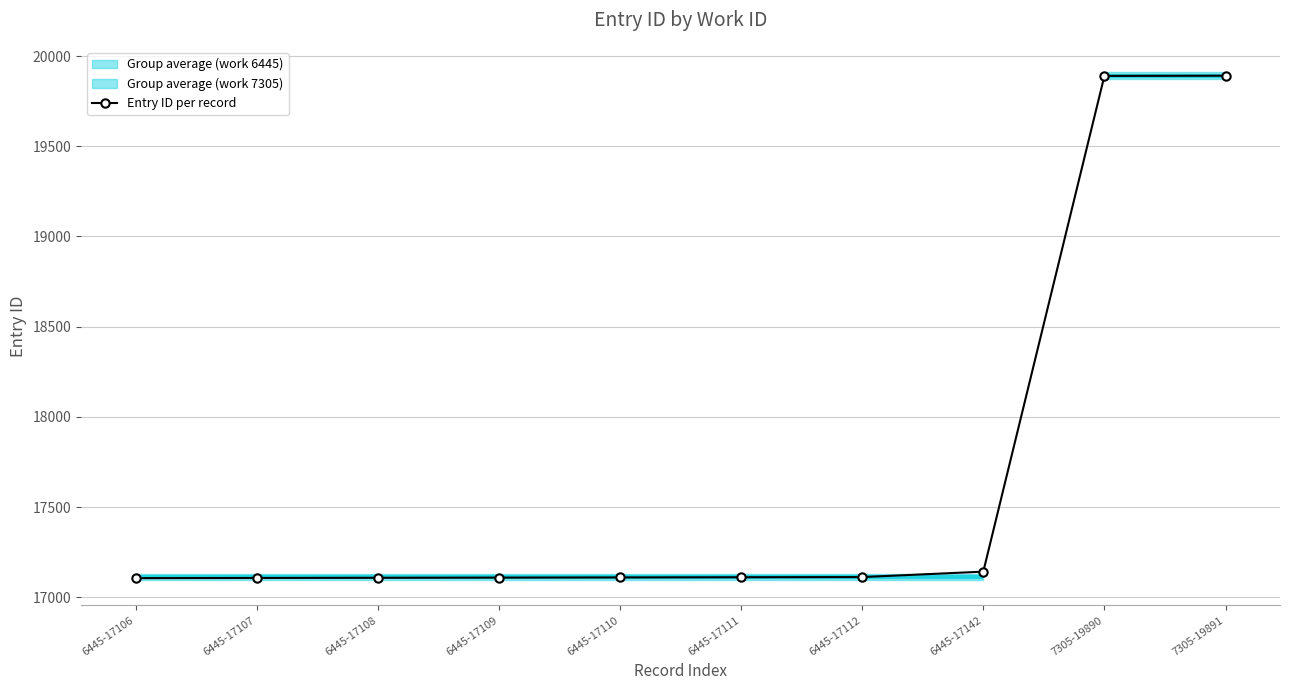

The chart shows a value of 17107 at 6445-17107. True or false?

True